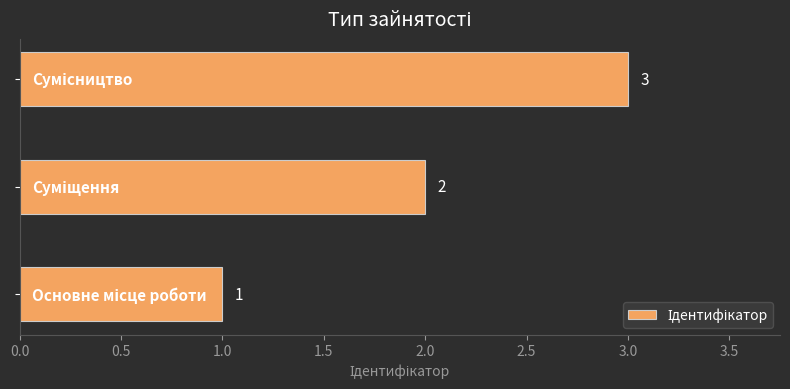

How many bars are there in total?

3